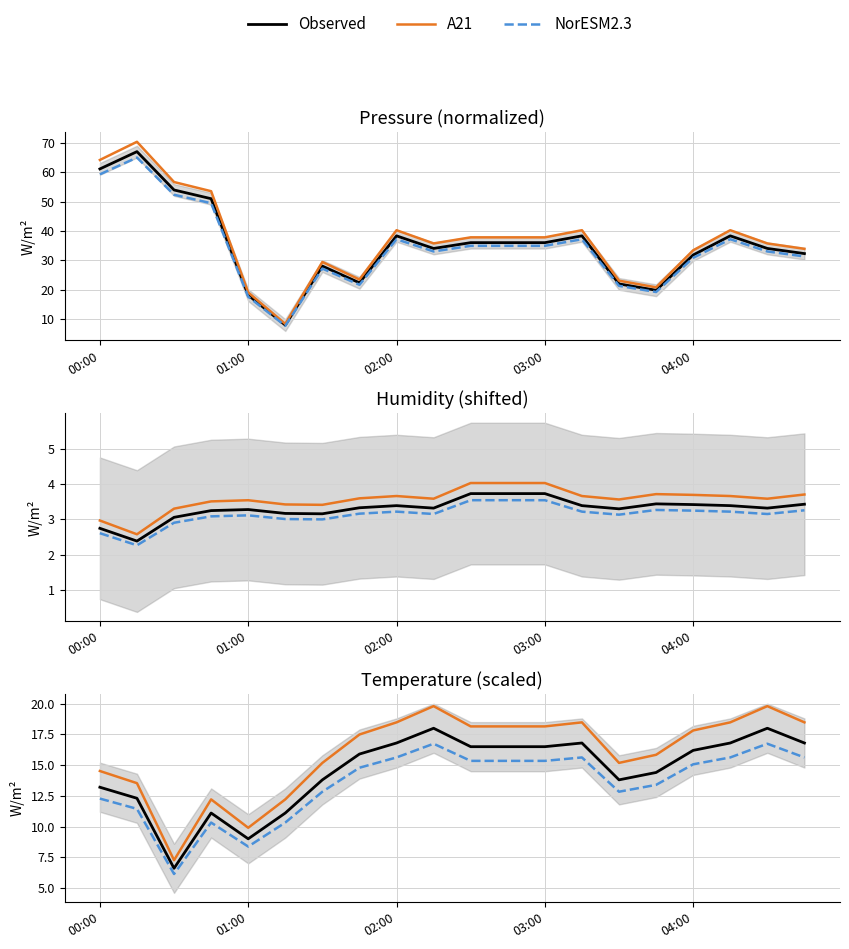

What is the label of the 1st point from the left?

00:00